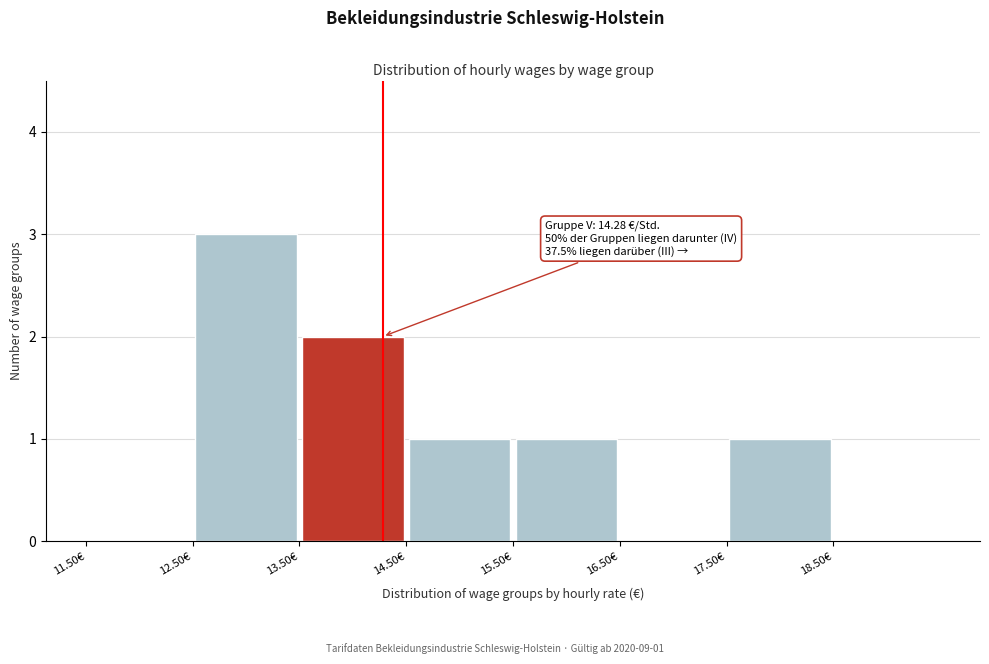

Which range on the x-axis has the tallest bar?

12.5 to 13.5